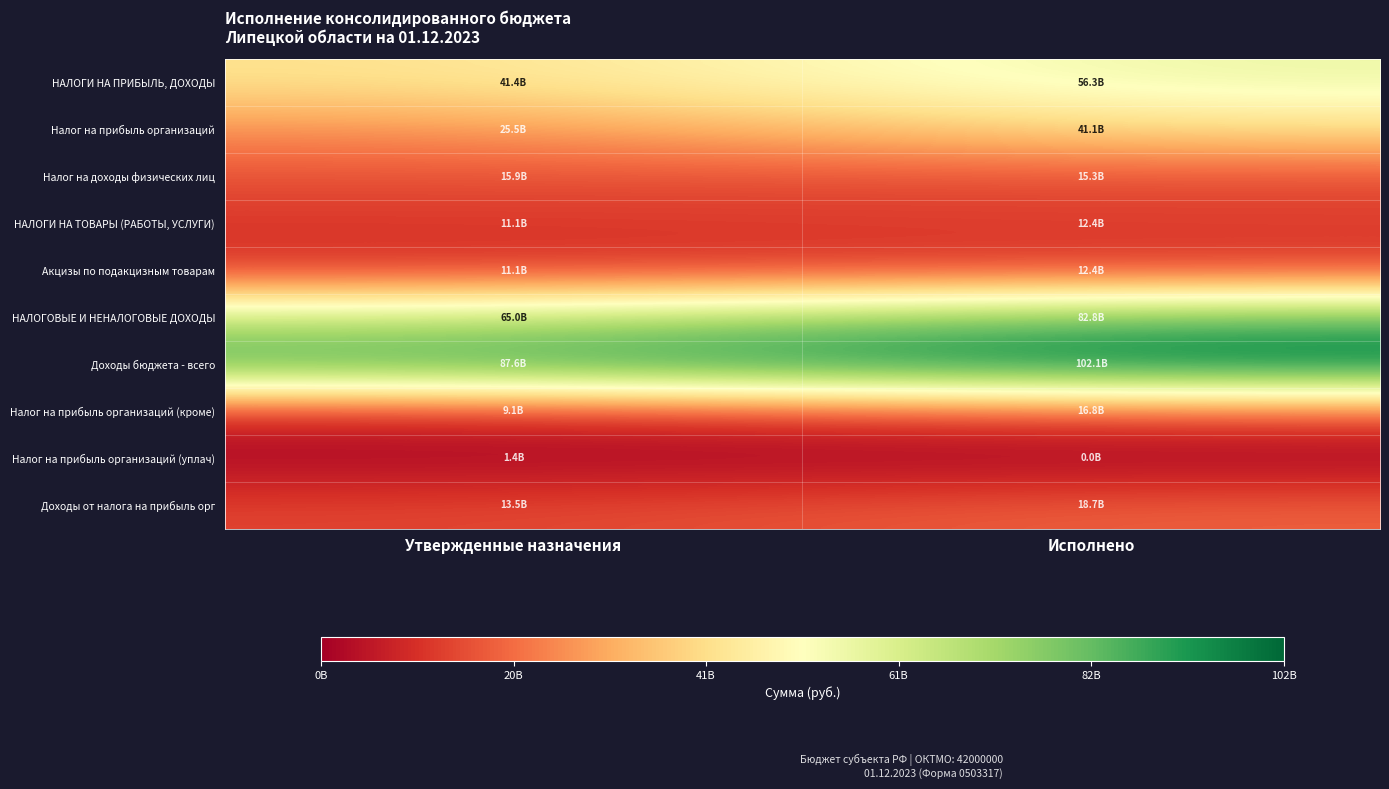

Which series changed the most between Утвержденные назначения and Исполнено?

НАЛОГОВЫЕ И НЕНАЛОГОВЫЕ ДОХОДЫ